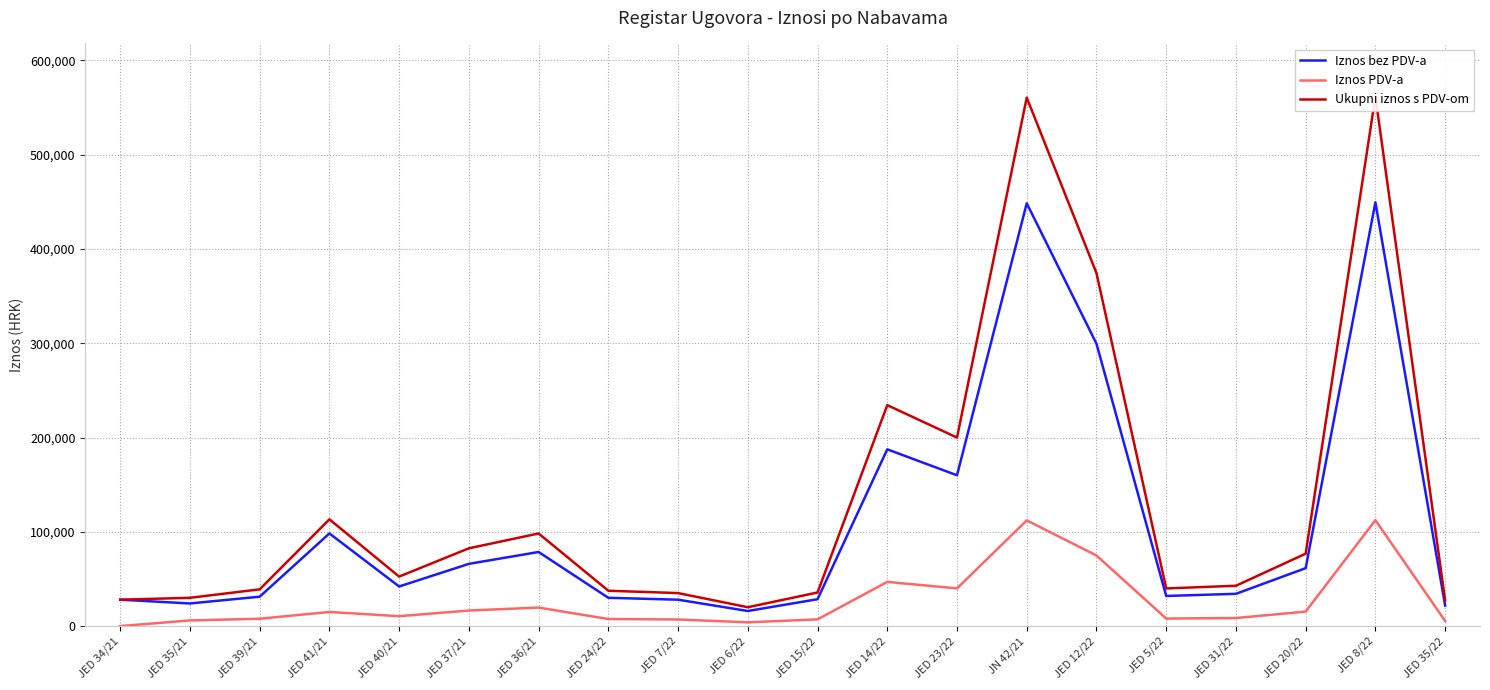

Which has a higher value, JED 41/21 or JED 15/22?

JED 41/21